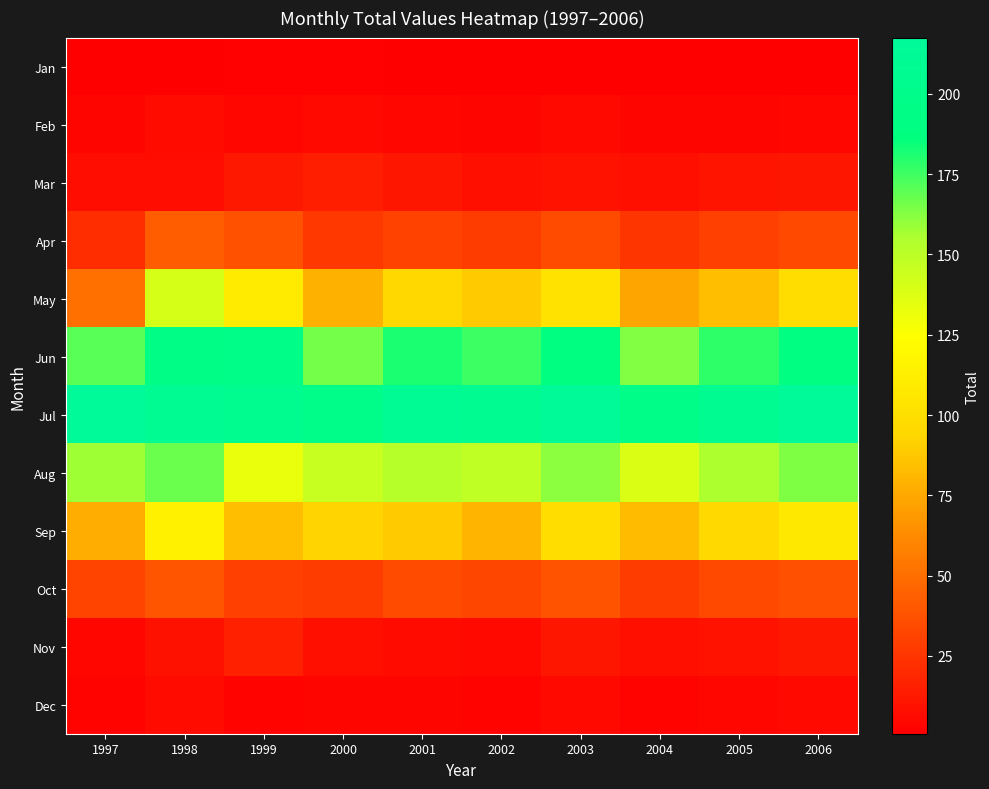

Rank the series at 2002 from highest to lowest value.

Jul, Jun, Aug, May, Sep, Oct, Apr, Mar, Nov, Feb, Dec, Jan